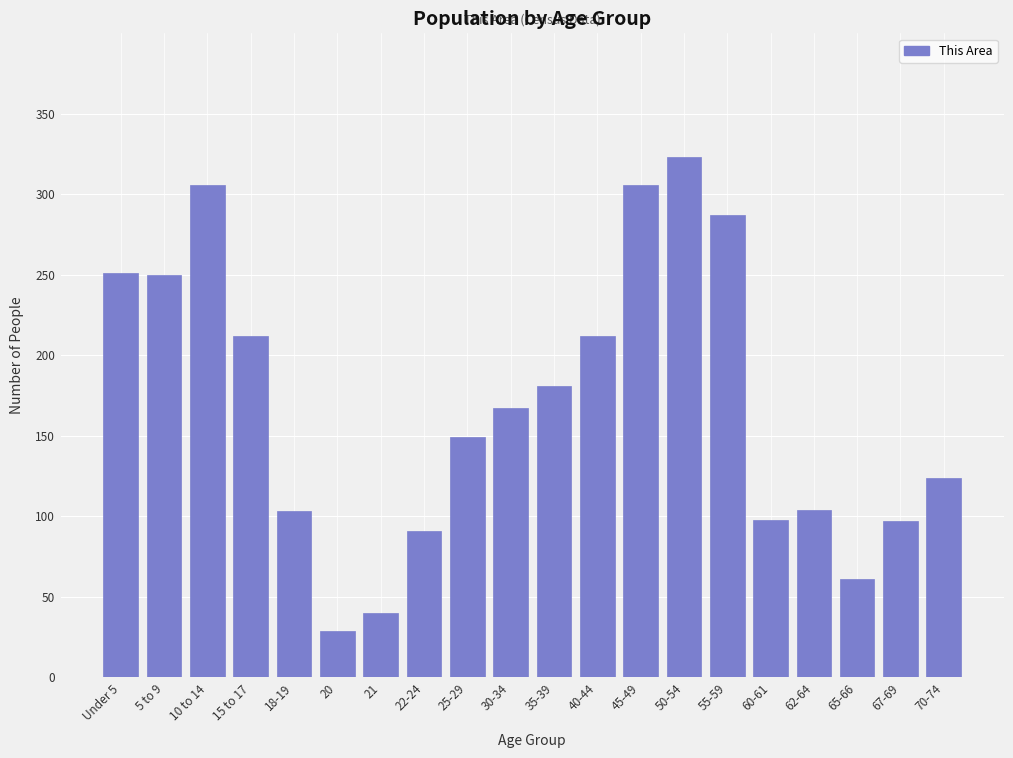

What is the smallest value displayed?

29